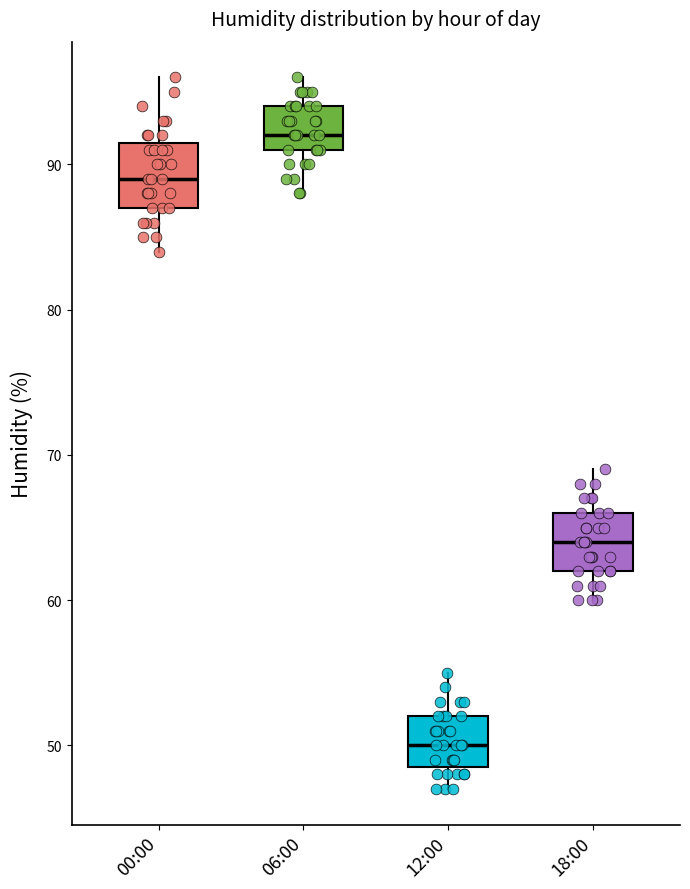

Reading left to right, transcribe this box plot: for each box, give where its median line is, the range the box spans, and where its two whiskers end, as read against the y-axis. The values are not printed on the chart, so give them approximately, as read against the axis.

00:00: median 89, box 87 to 92, whiskers 84 to 96
06:00: median 92, box 91 to 94, whiskers 88 to 96
12:00: median 50, box 49 to 52, whiskers 47 to 55
18:00: median 64, box 62 to 66, whiskers 60 to 69